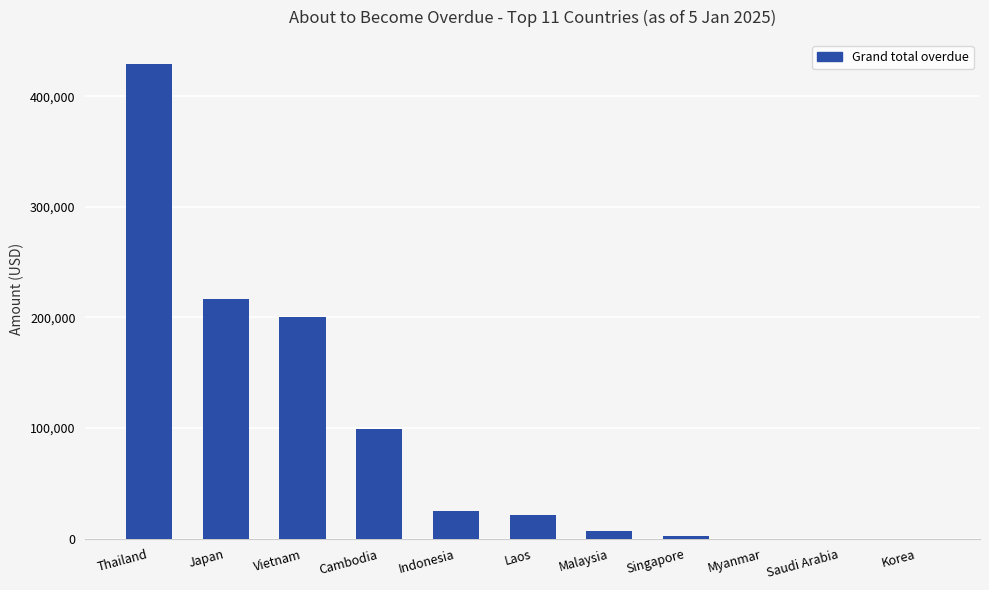

What is the ratio of the value at Cambodia to the value at Laos?

4.6